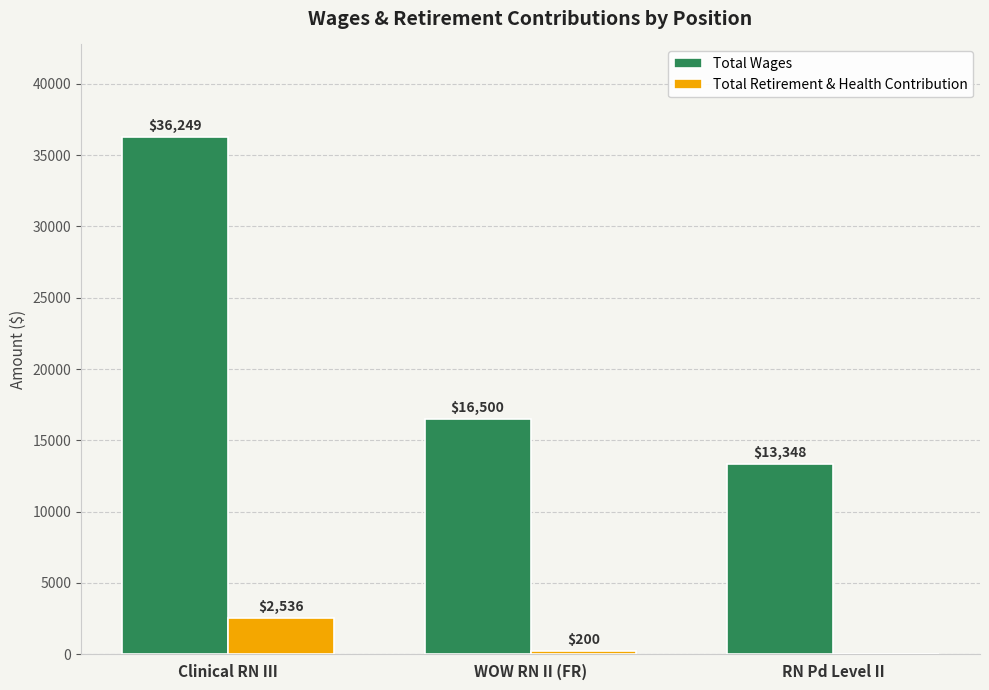

Between Clinical RN III and RN Pd Level II, which series saw the biggest shift?

Total Wages